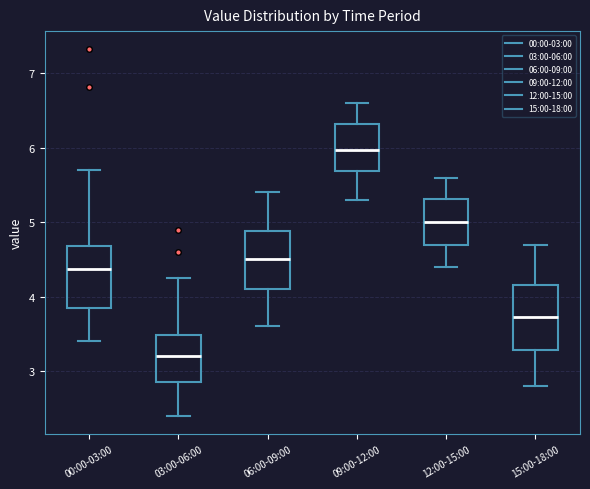

Where does the median line of the box for 06:00-09:00 sit on the y-axis? The values are not printed on the chart, so give them approximately, as read against the axis.

4.5